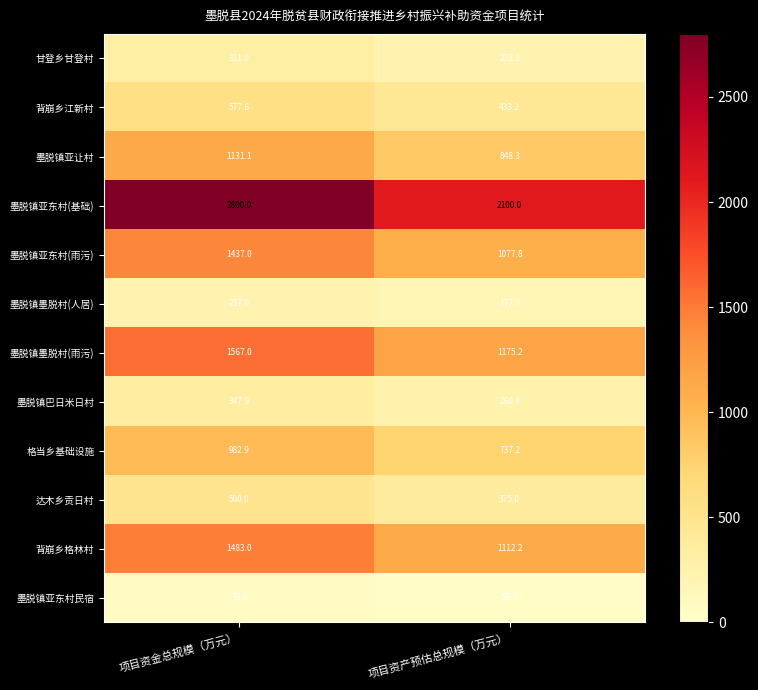

What is the greatest value displayed?

2800.0